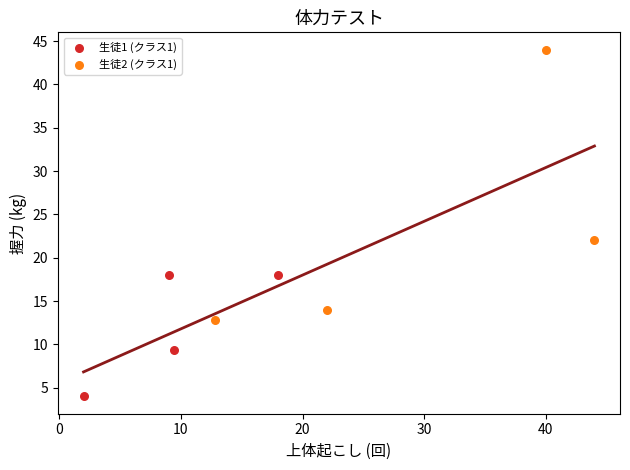

What are all the series names shown in the legend?

生徒1 (クラス1), 生徒2 (クラス1)